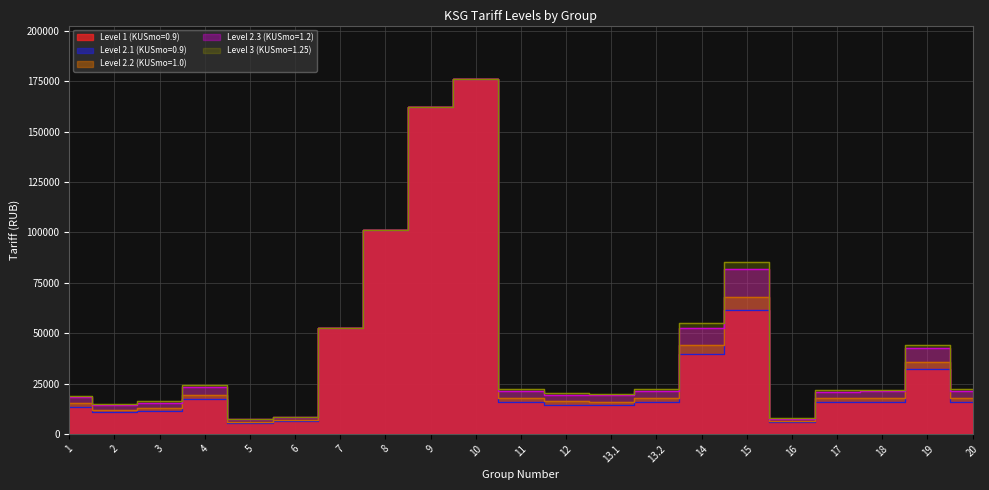

At which category is the sum across all series the highest?

10